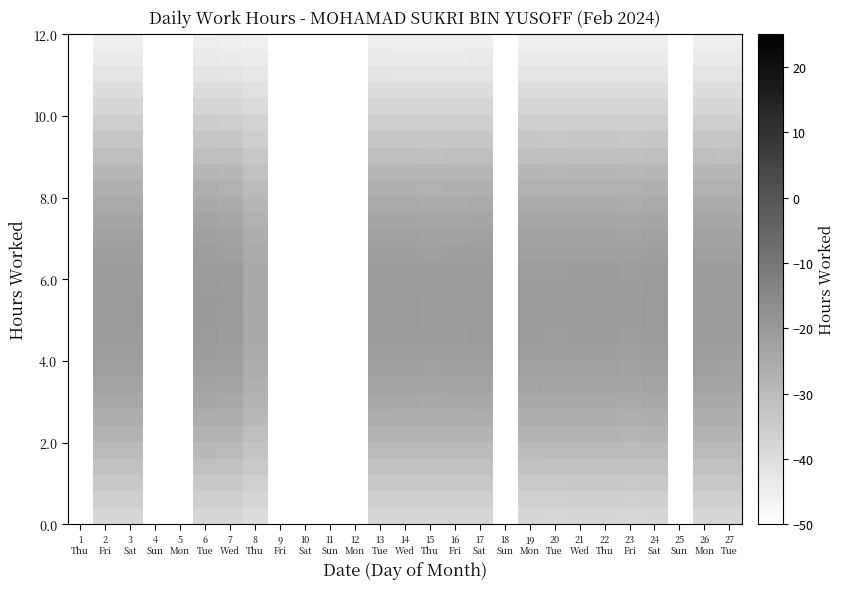

Which category has the highest value across all series?

6
Tue